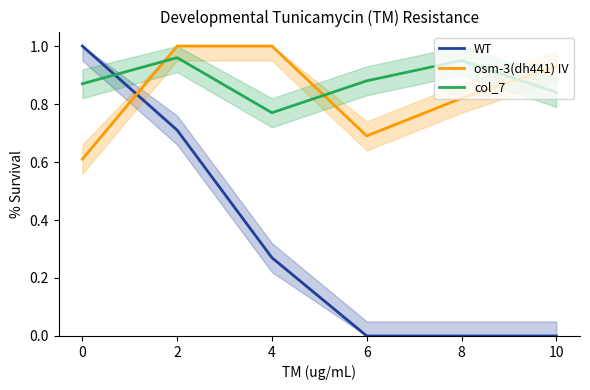

At which category does the chart reach its minimum across all series?

6